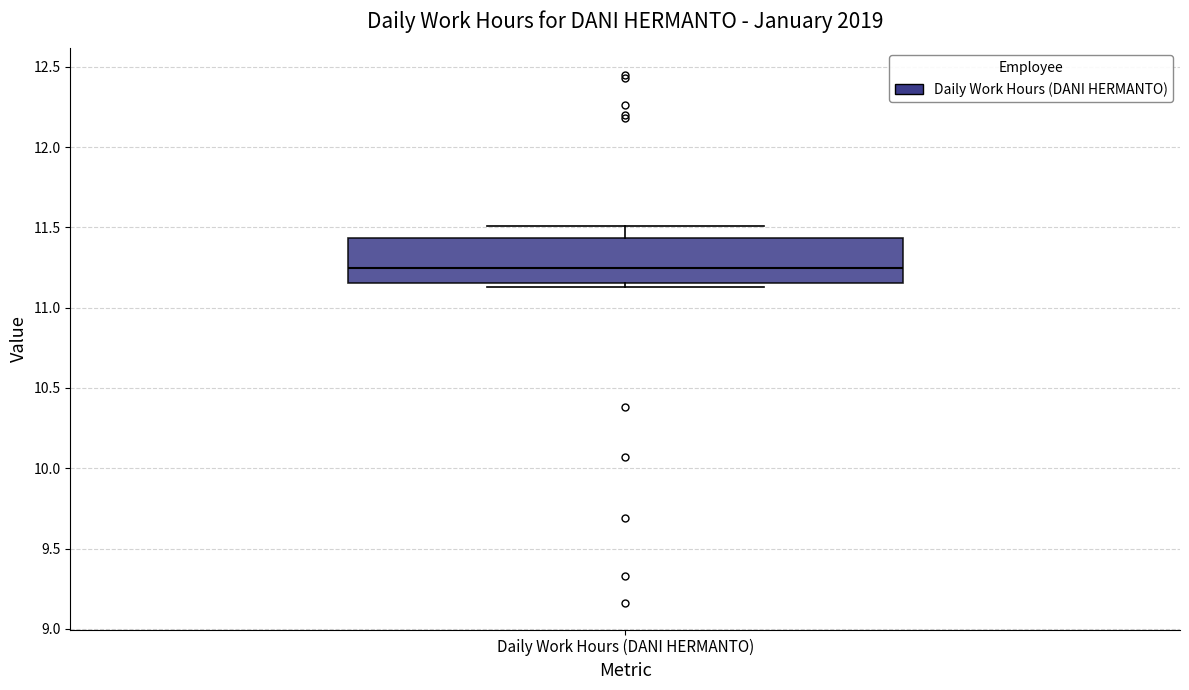

Transcribe this box plot: give where the median line is, the range the box spans, and where the two whiskers end, as read against the y-axis. The values are not printed on the chart, so give them approximately, as read against the axis.

median 11.25, box 11.15 to 11.45, whiskers 11.15 (just below the box's lower edge) to 11.50